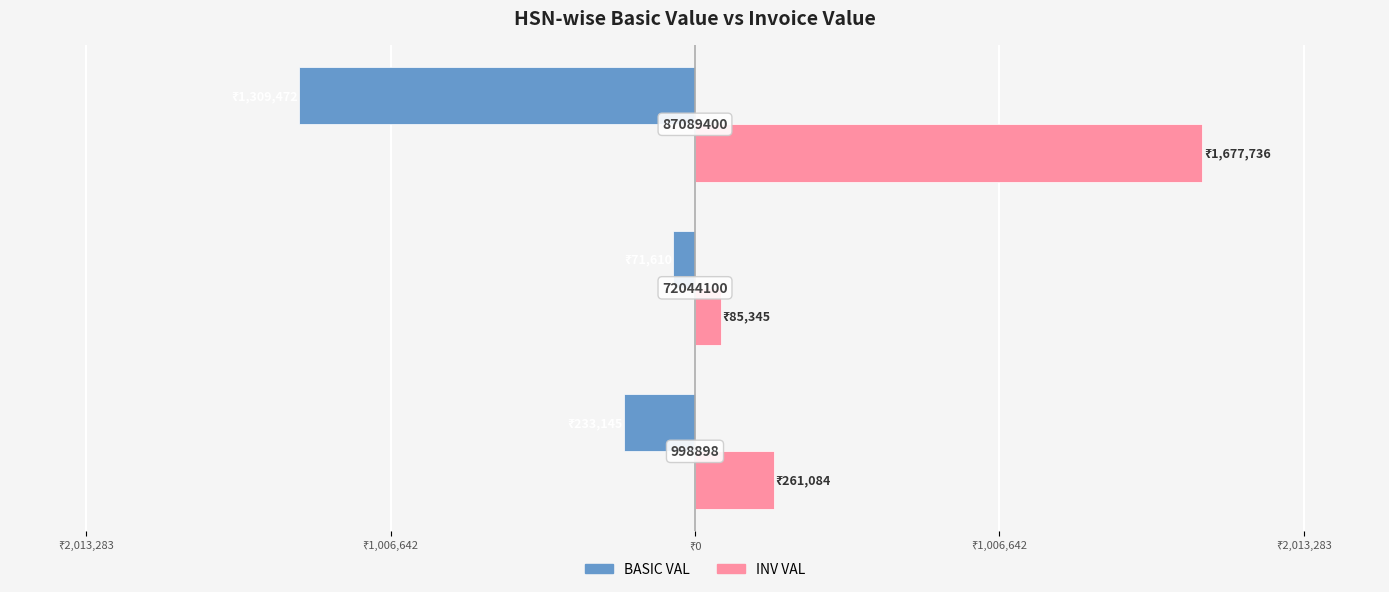

What are all the series names shown in the legend?

BASIC VAL, INV VAL